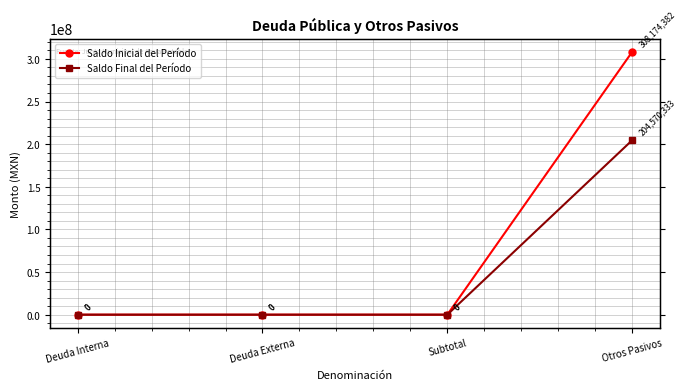

What is the sum of all Saldo Inicial del Período values?

308174382.4